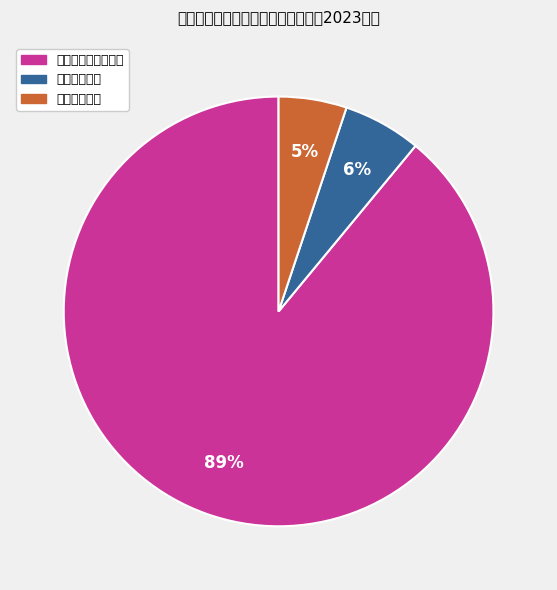

Rank the categories by value from lowest to highest.

住房保障支出, 卫生健康支出, 社会保障和就业支出